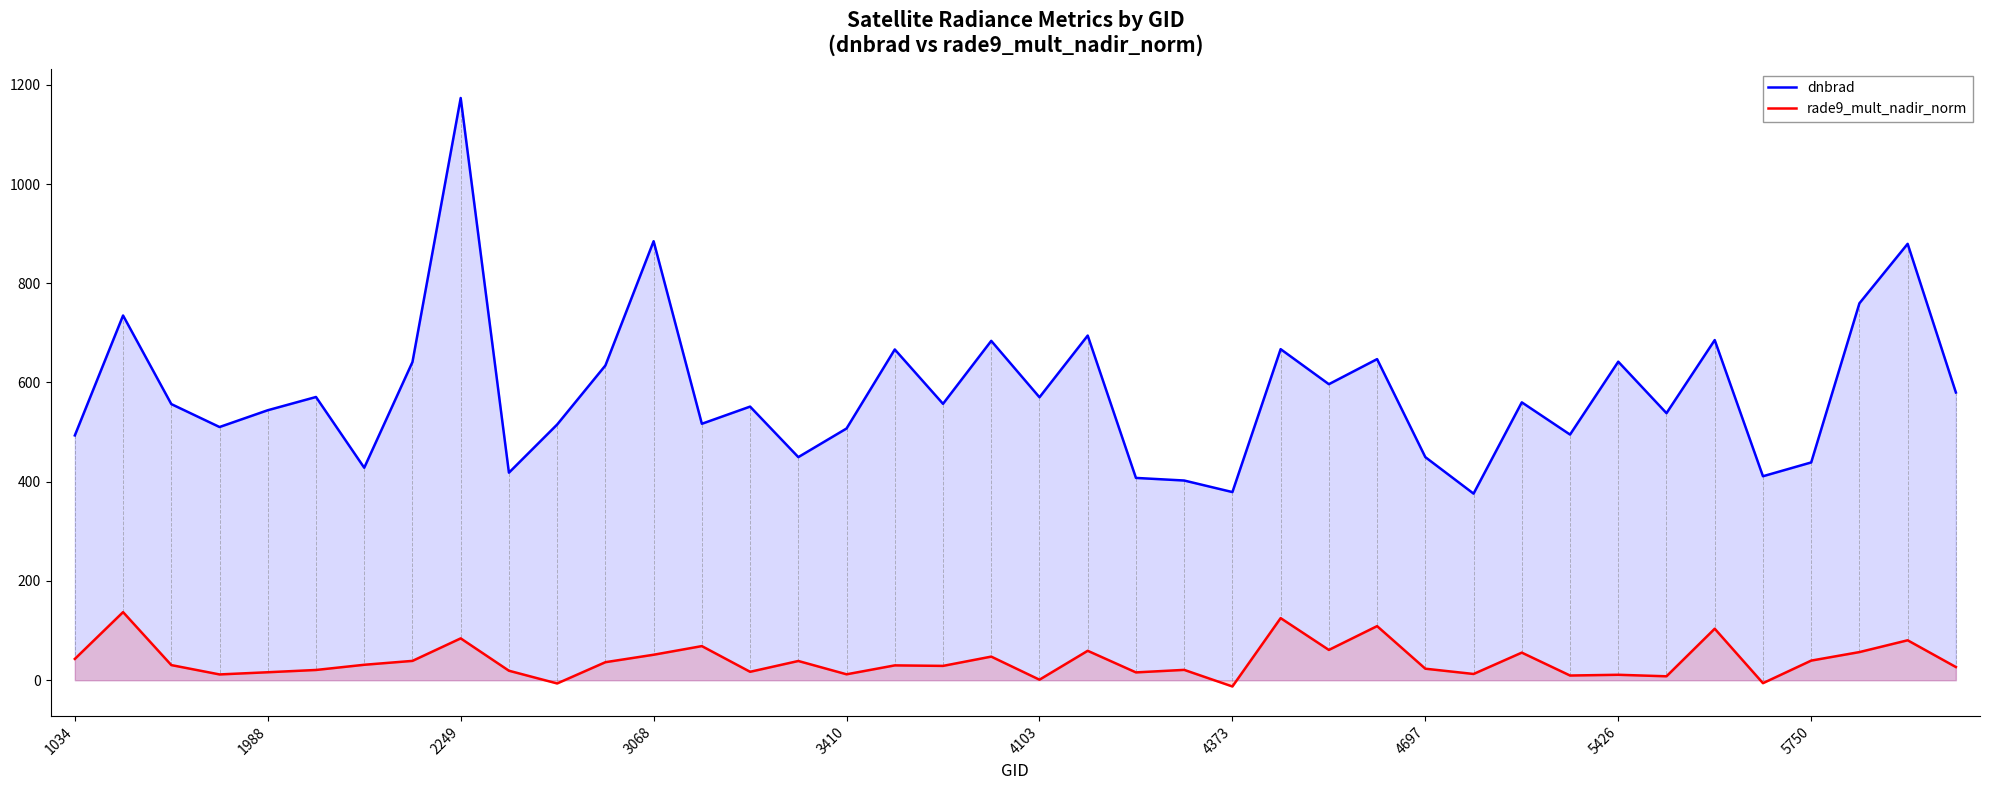

What position from the left is 34?

35